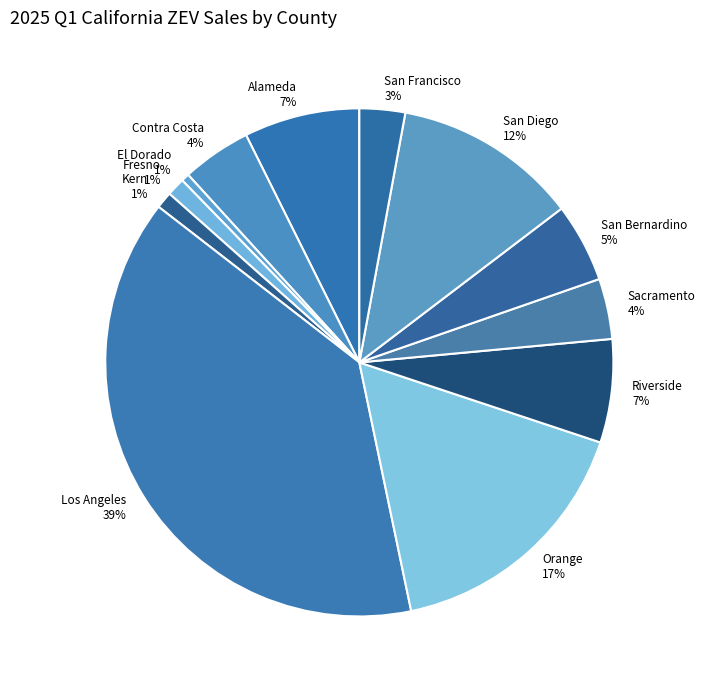

Between San Bernardino and Sacramento, which is larger?

San Bernardino